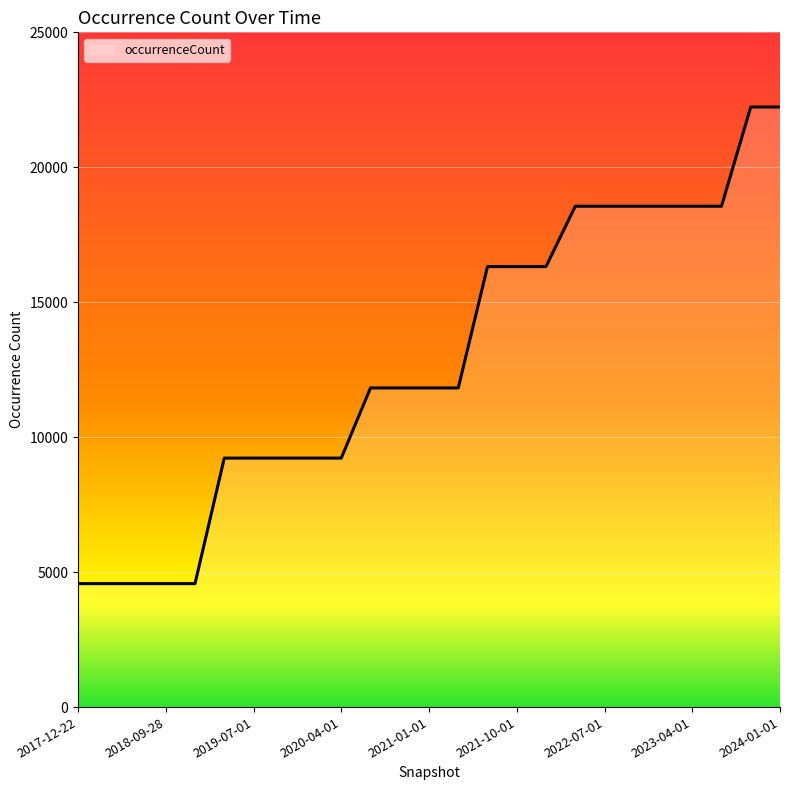

Is this an area chart (filled region under the line)?

No